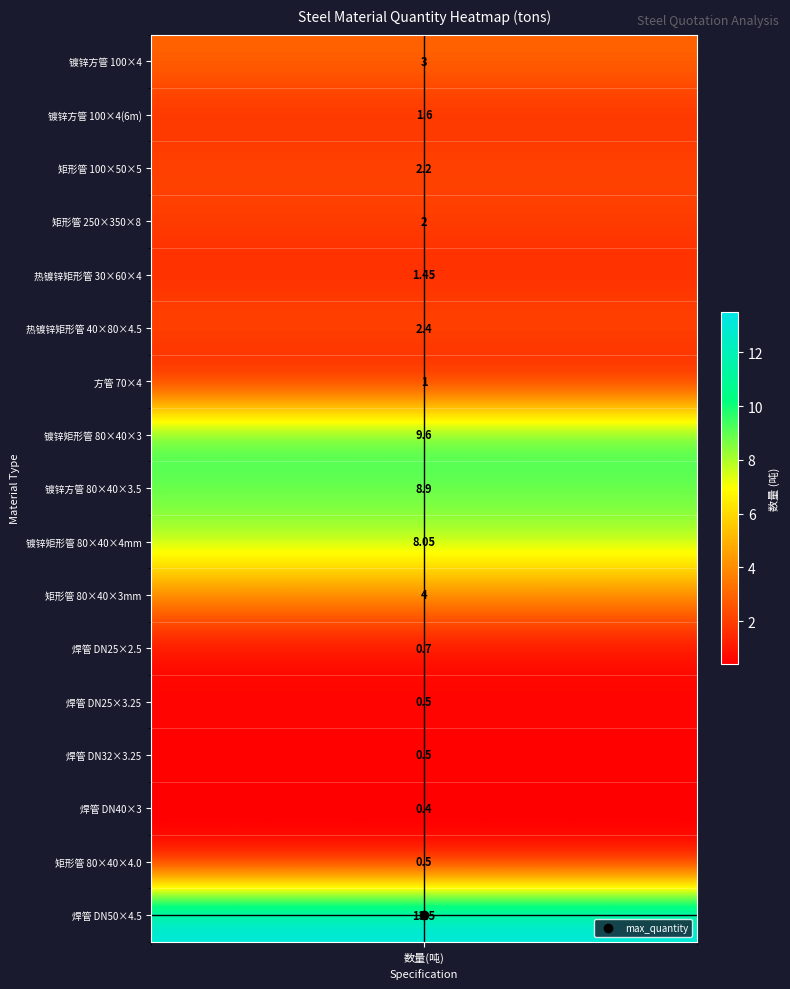

What value does the data have at 10?

4.0